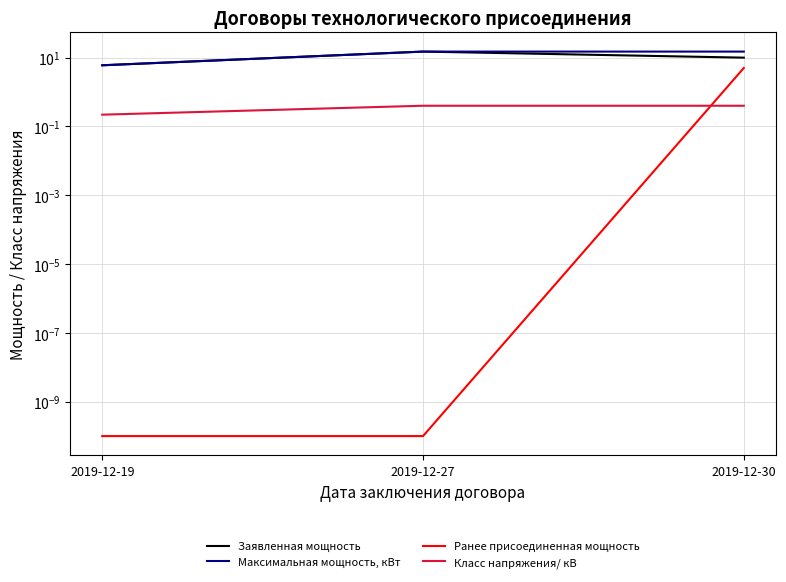

What is the average value of the Ранее присоединенная мощность series?

1.7